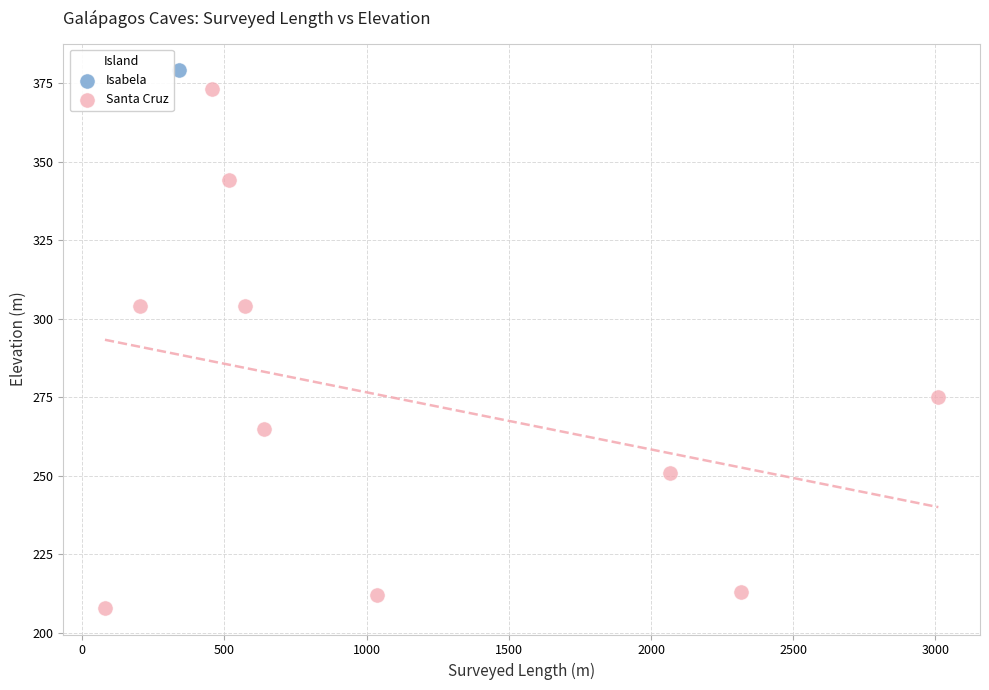

What are all the series names shown in the legend?

Isabela, Santa Cruz